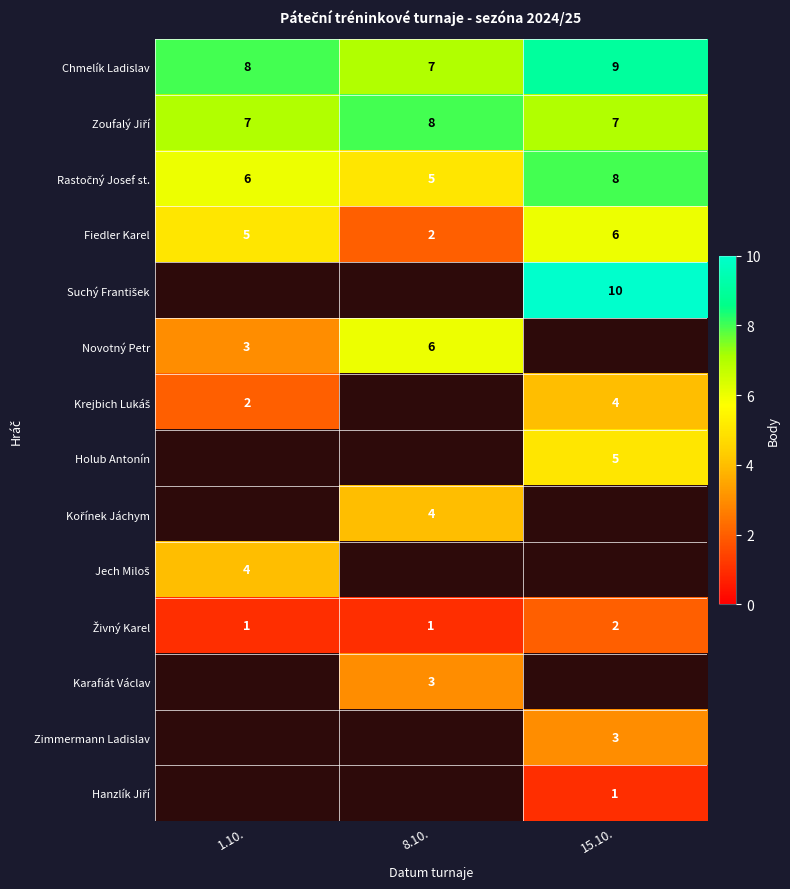

The value of Novotný Petr at 1.10. is 2. True or false?

False